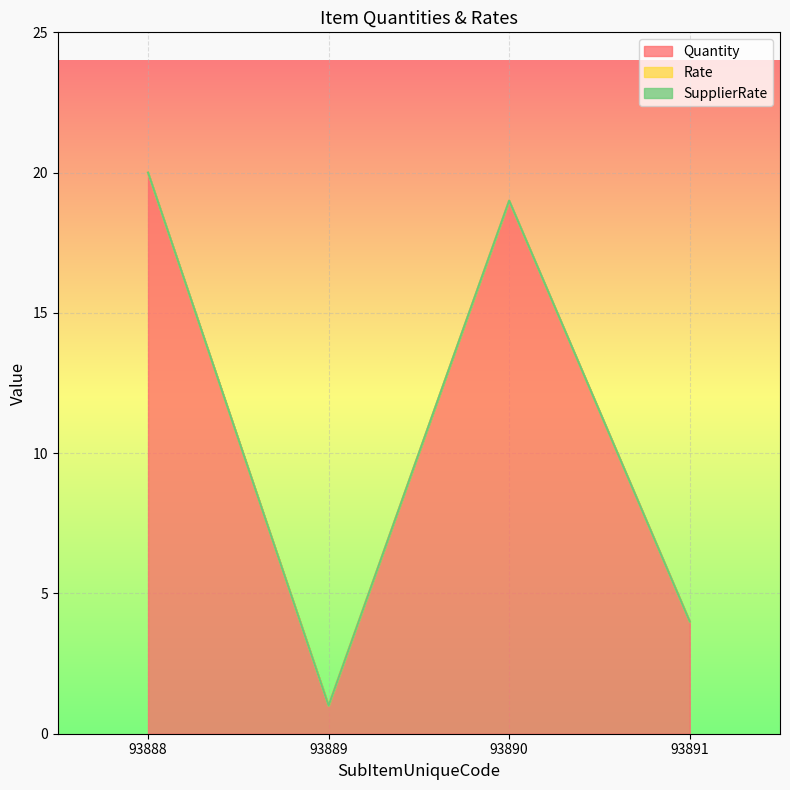

True or false: Rate and Quantity intersect in this chart.

False